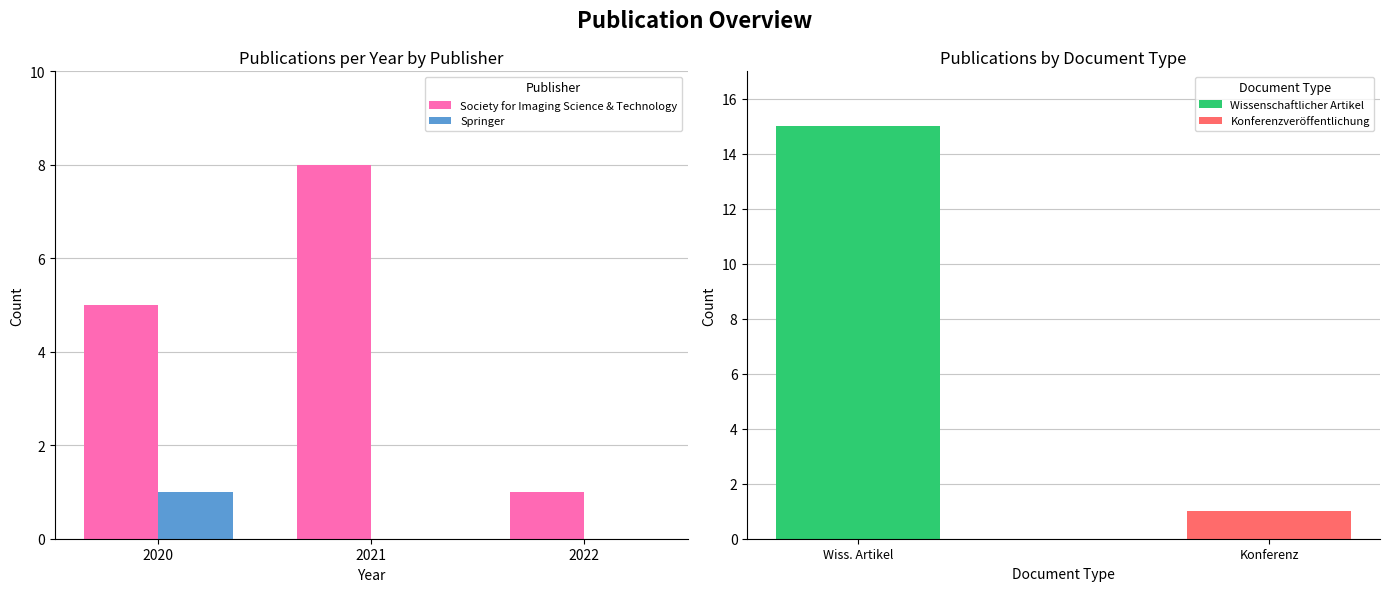

What is the maximum value for Springer?

1